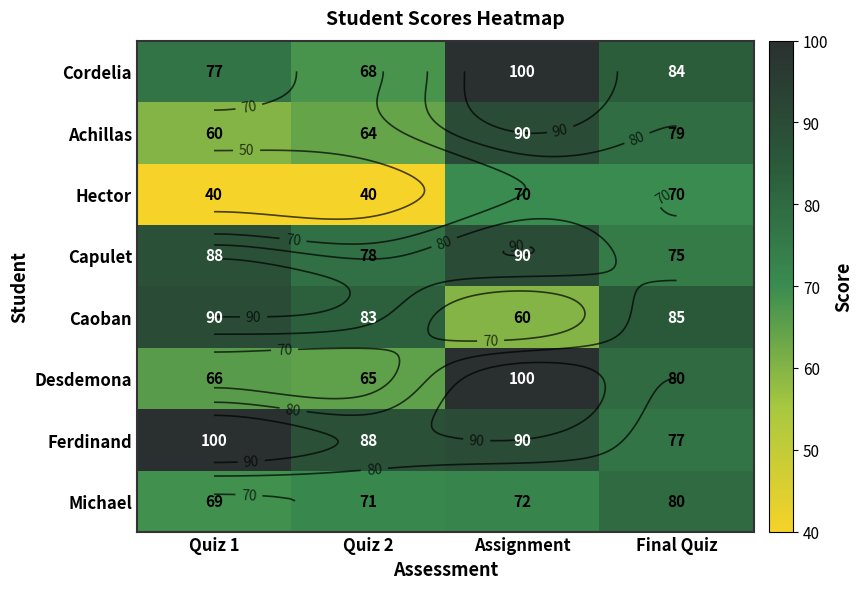

At how many categories does at least one series exceed 79?

4